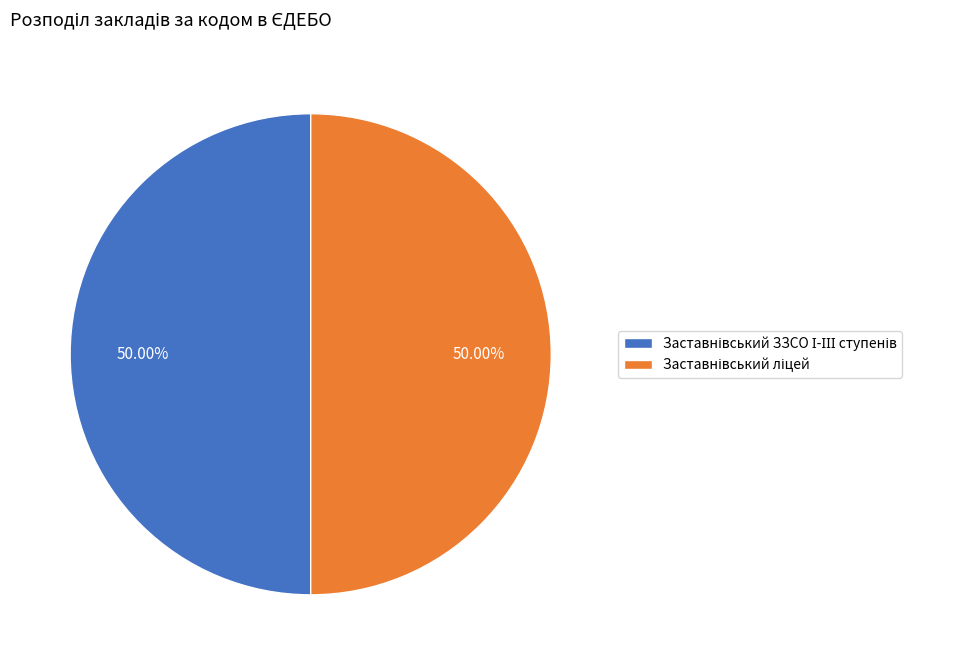

Count the number of slices in the pie.

2